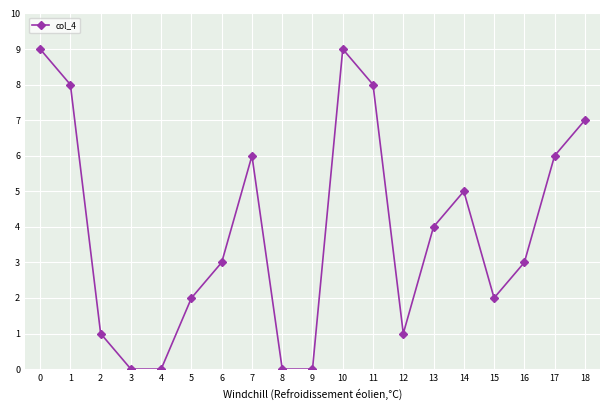

Read the value at 10.

9